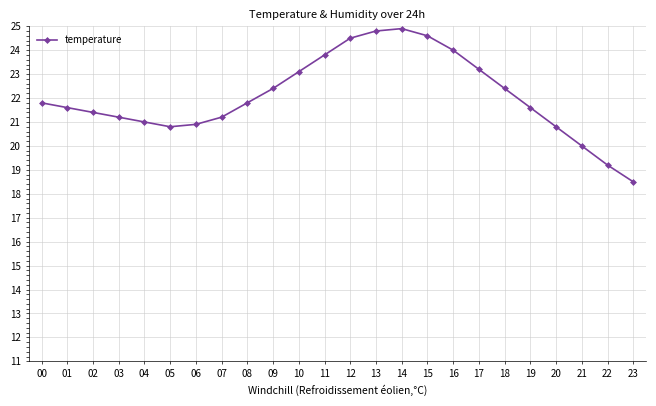

Which category has the lowest value across all series?

23